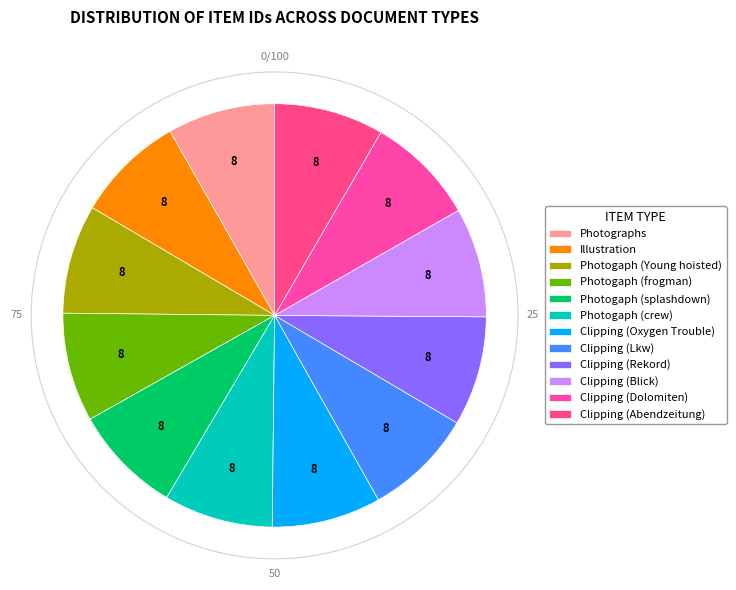

Rank the categories by value from highest to lowest.

Clipping (Abendzeitung), Clipping (Dolomiten), Clipping (Blick), Clipping (Rekord), Clipping (Lkw), Clipping (Oxygen Trouble), Photogaph (crew), Photogaph (splashdown), Photogaph (frogman), Photogaph (Young hoisted), Illustration, Photographs